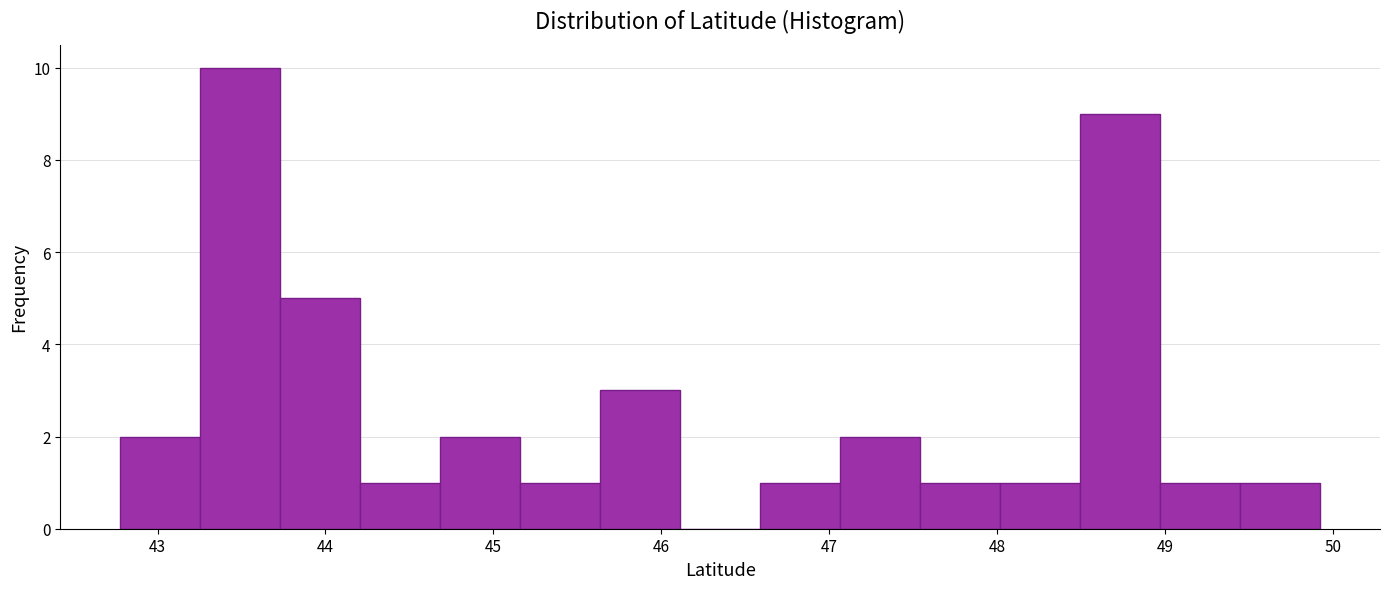

Over which range of the x-axis is the bar tallest?

43.3 to 43.7